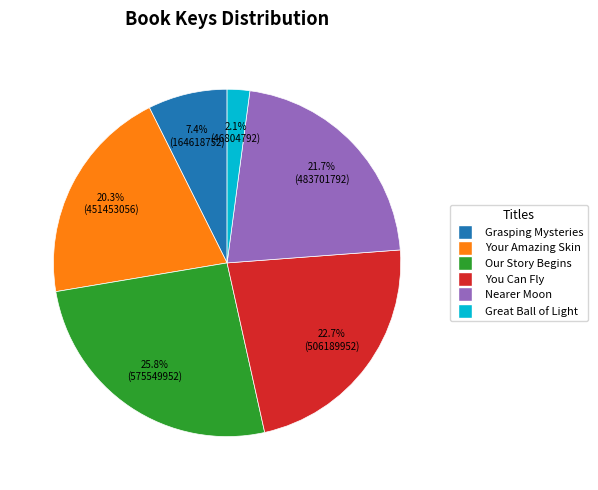

How many segments does this pie chart have?

6